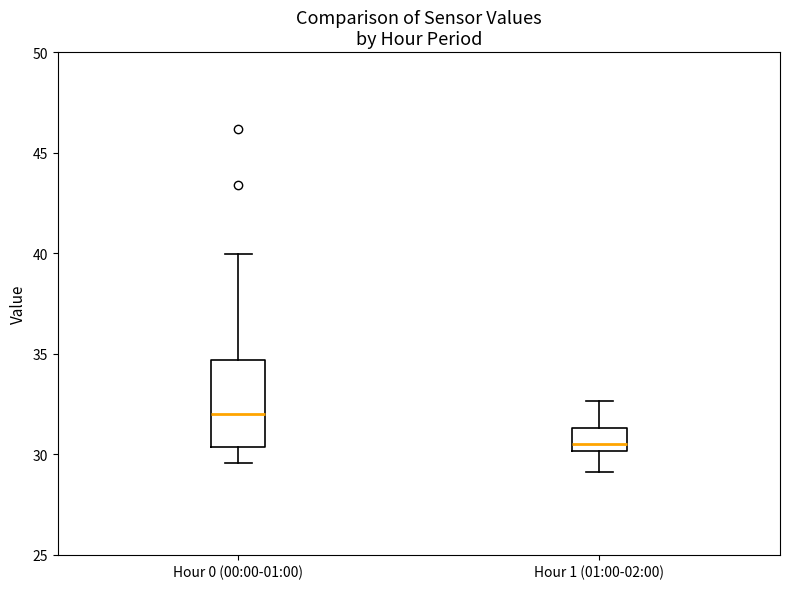

Which box has the lowest median line?

Hour 1 (01:00-02:00)